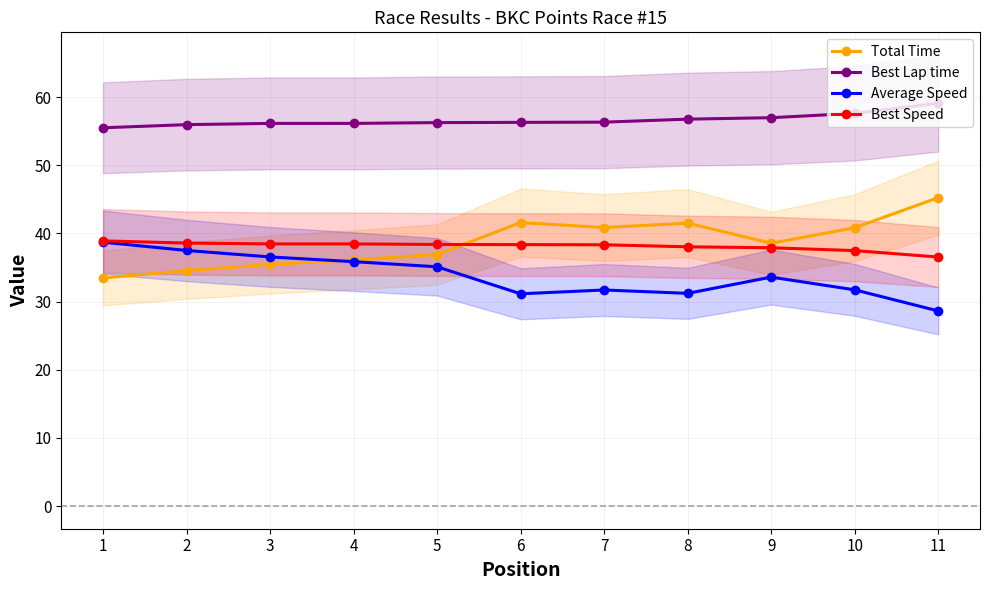

At which category does Total Time reach its first local peak?

6